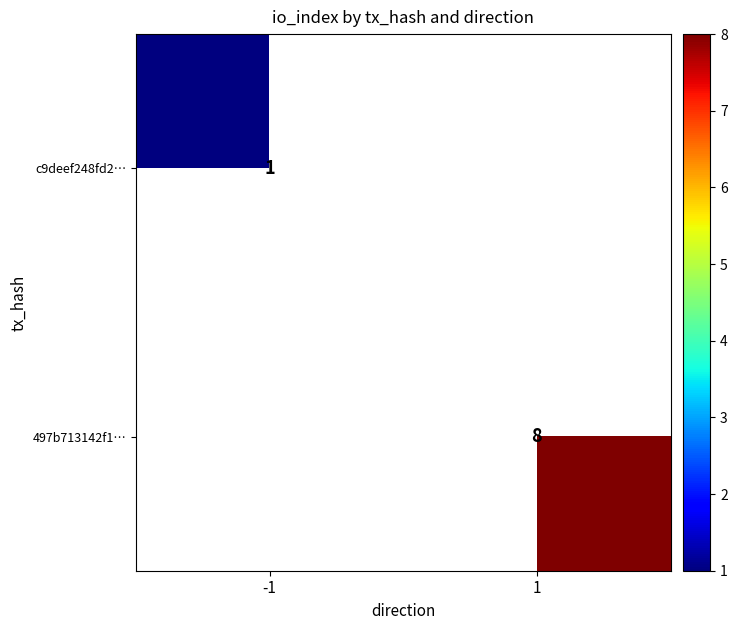

True or false: 497b713142f1… has a value of 8 at 1.

True